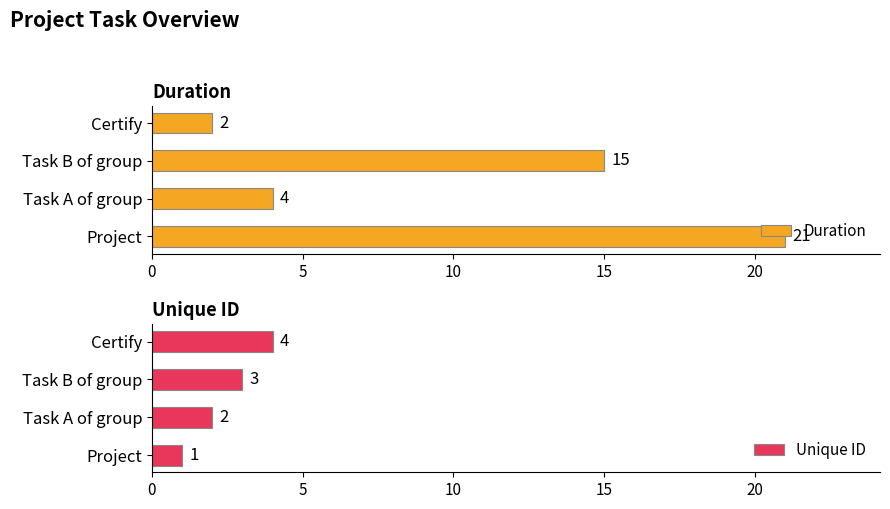

How many Unique ID values are between 2 and 4?

3